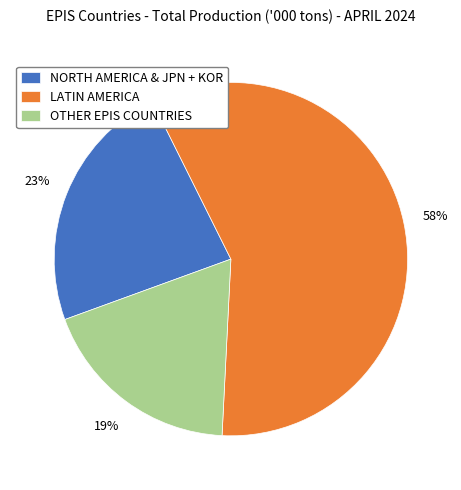

Is there a majority slice in this chart?

Yes